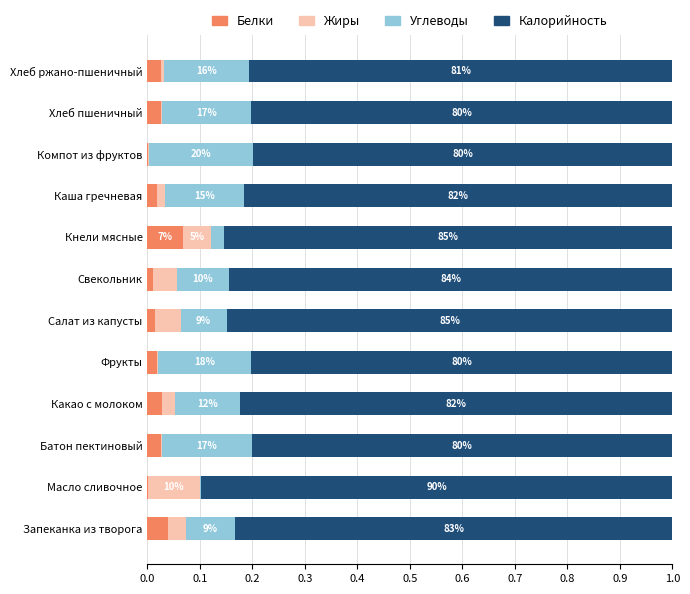

What are all the series names shown in the legend?

Белки, Жиры, Углеводы, Калорийность